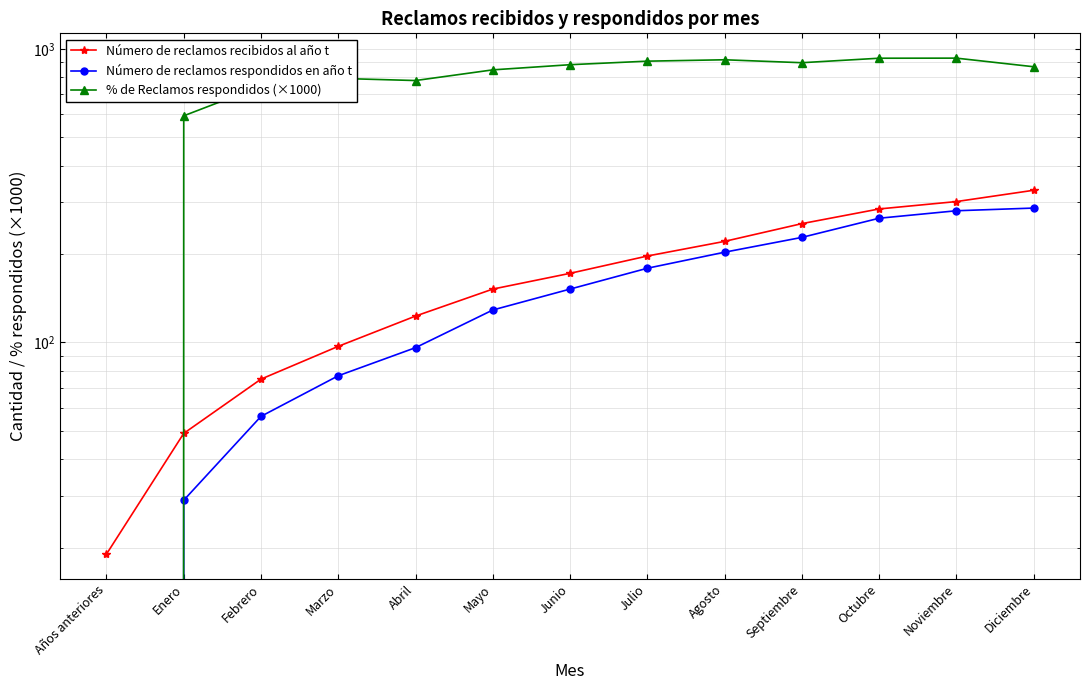

How many interior local valleys does the % de Reclamos respondidos (×1000) series have?

2